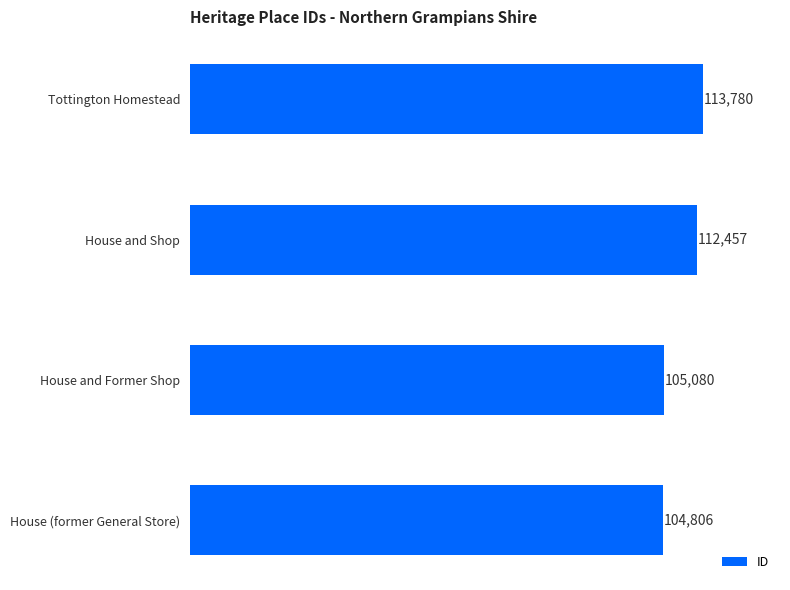

Does the chart contain any negative values?

No